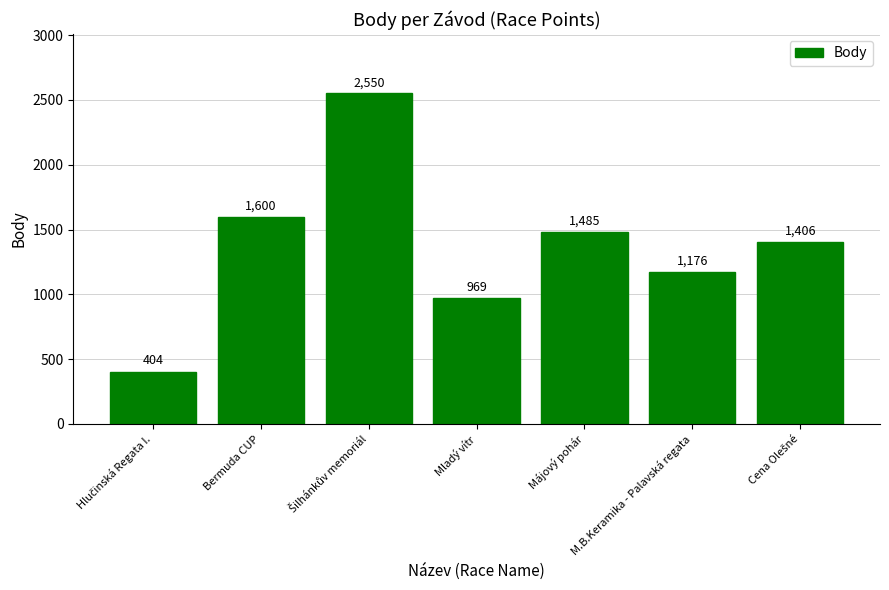

What is the sum of the values at Májový pohár and M.B.Keramika - Palavská regata?

2661